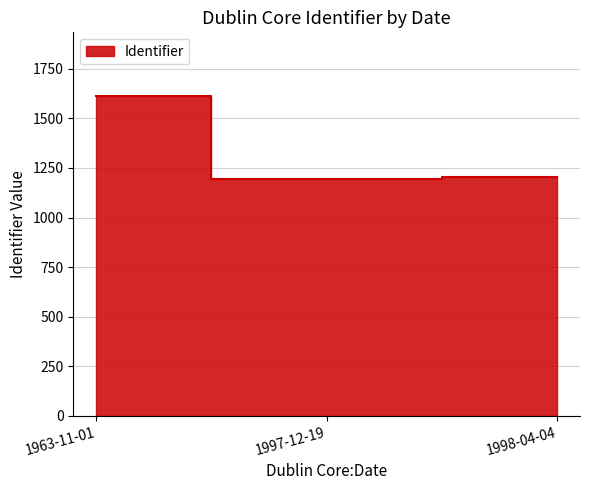

What is the label of the 2nd point from the left?

1997-12-19